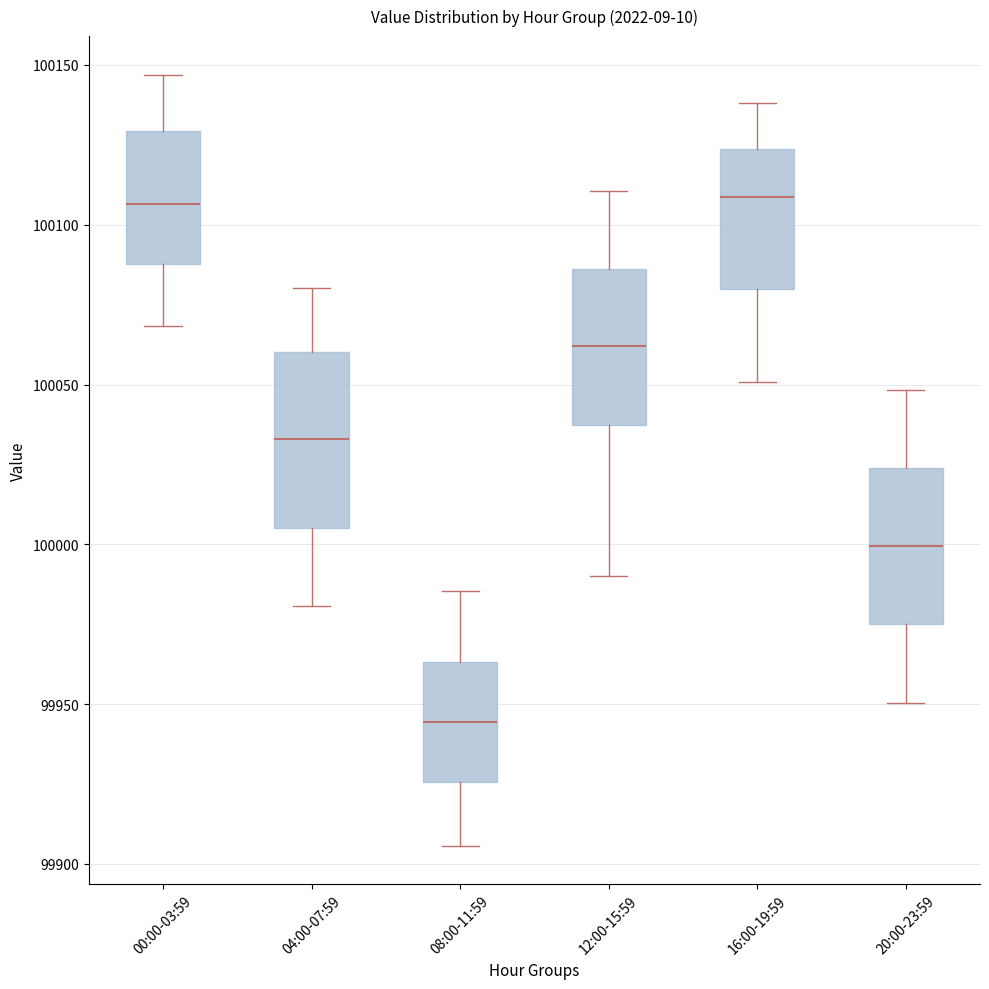

Where does the upper whisker of the box for 20:00-23:59 end on the y-axis? The values are not printed on the chart, so give them approximately, as read against the axis.

100050